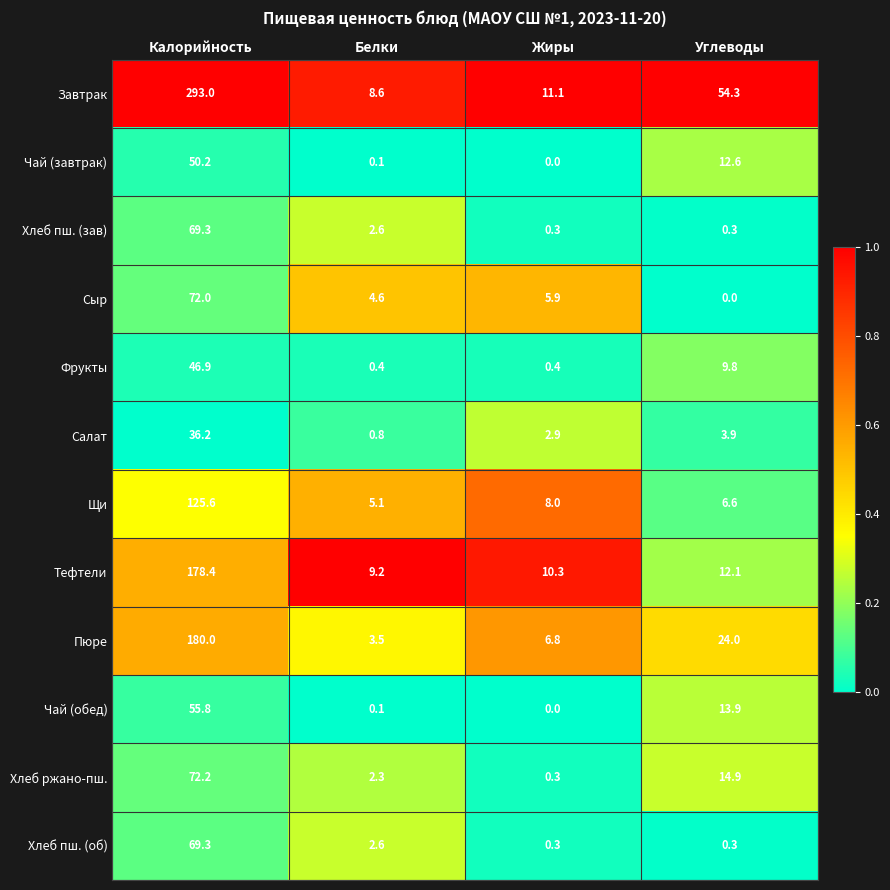

True or false: Тефтели has a value of 178.4 at Калорийность.

True